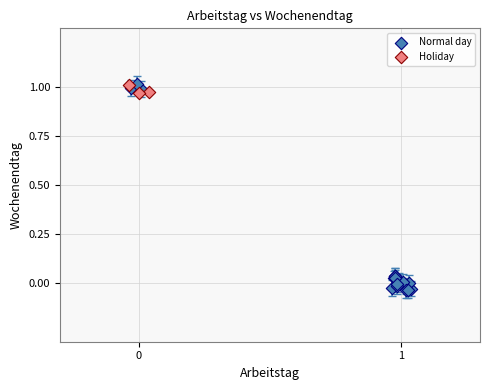

Which series has the widest spread of Y values?

Normal day